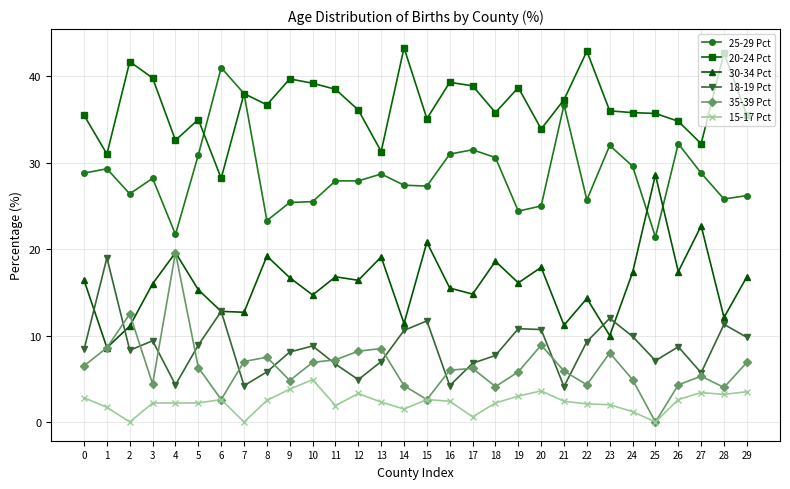

What is the sum of the 30-34 Pct values at 8 and 14?

30.6